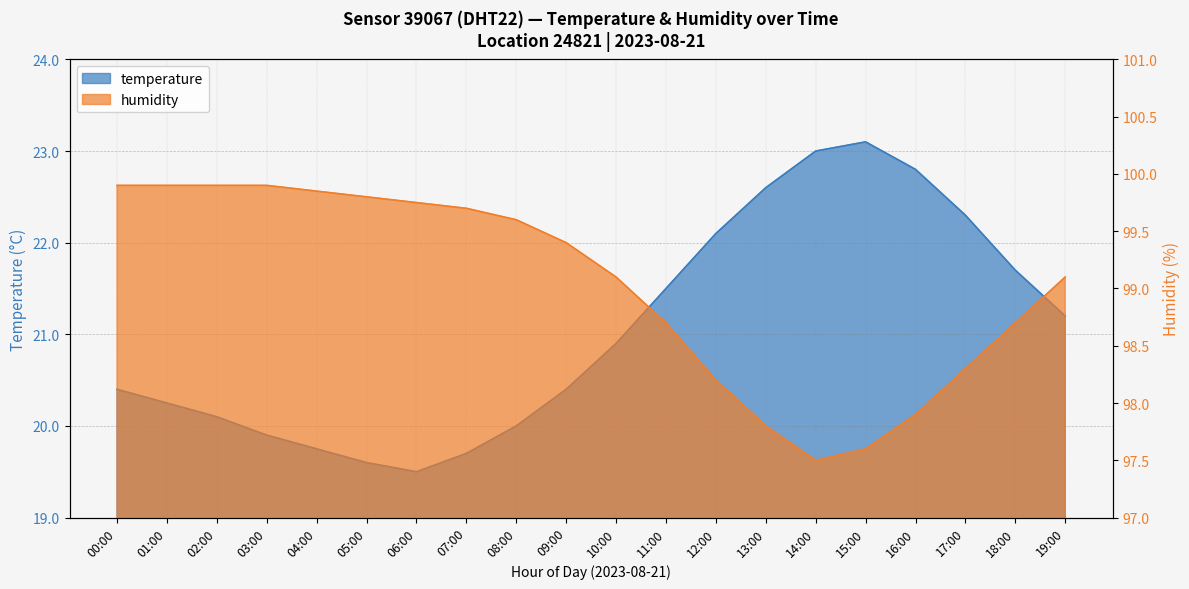

List the series in order of their overall mean, lowest first.

temperature, humidity